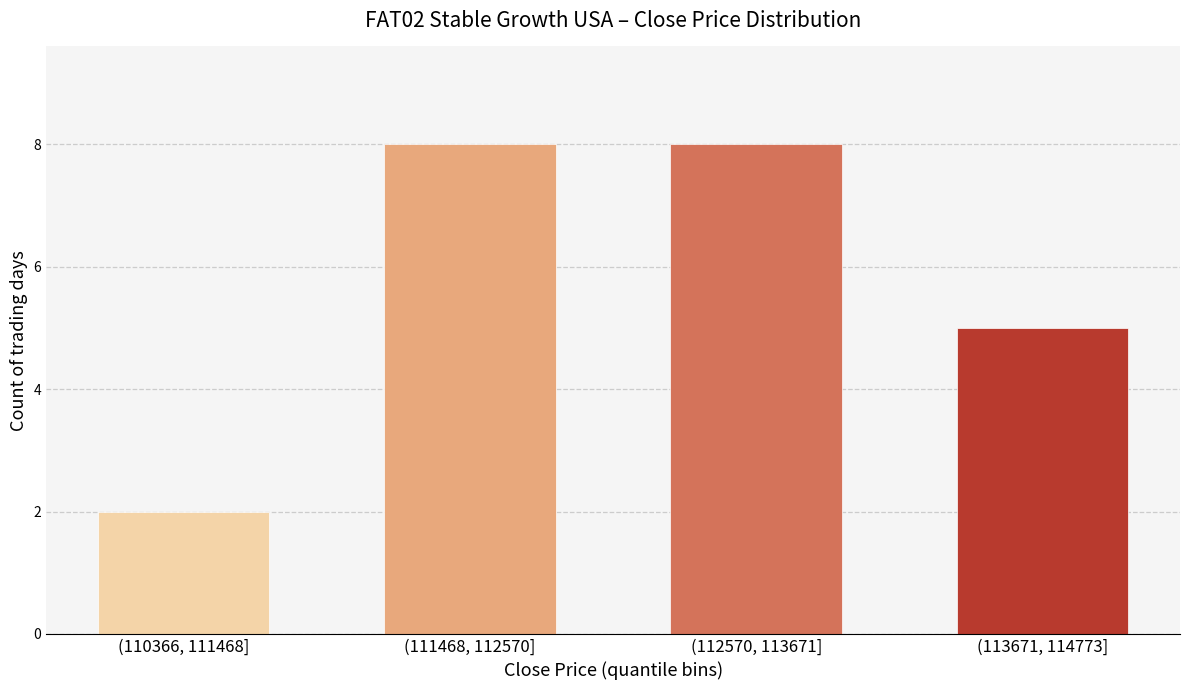

Reading left to right, transcribe all the data shown in this chart.

2	8	8	5